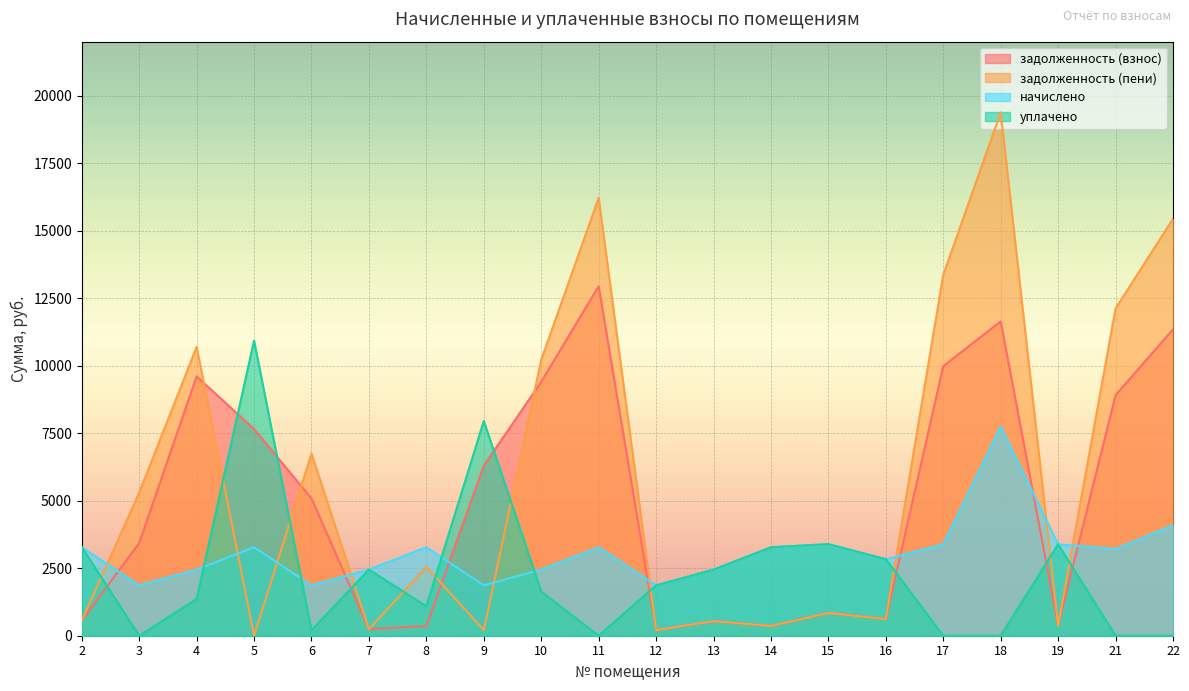

How many interior local valleys does the задолженность (взнос) series have?

5